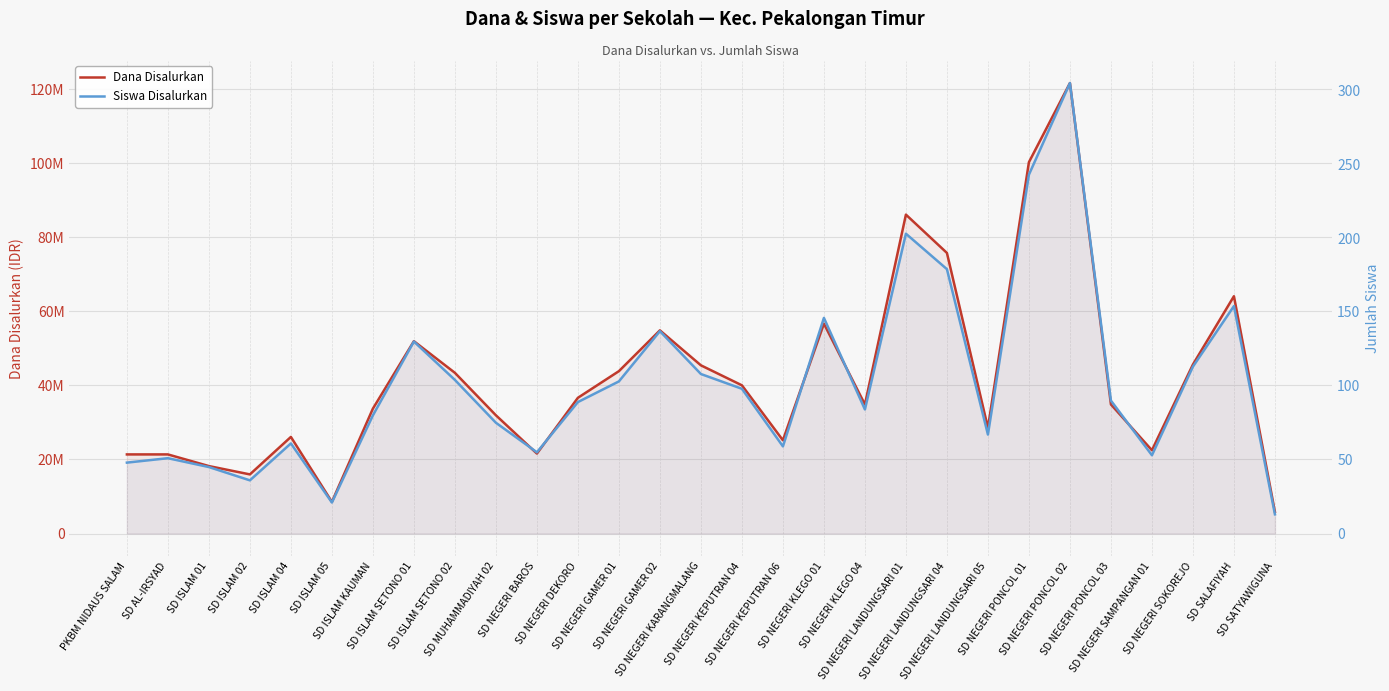

What is the difference between the maximum and minimum values in the Siswa Disalurkan series?

292